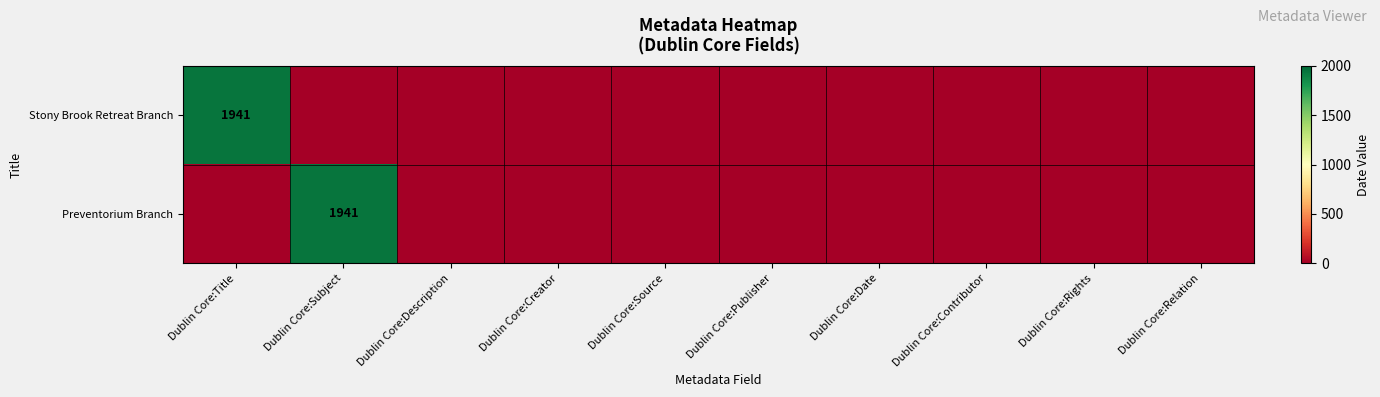

Is it true that Preventorium Branch equals 2934 at Dublin Core:Subject?

False